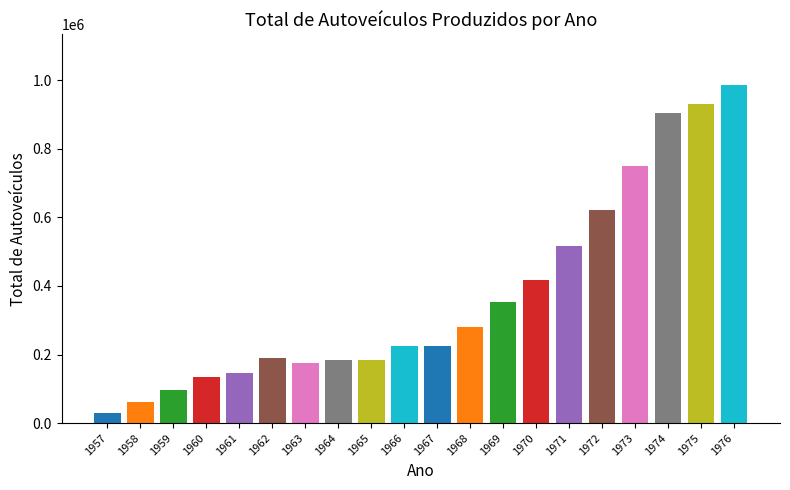

Is it true that the value at 1976 is 986611?

True